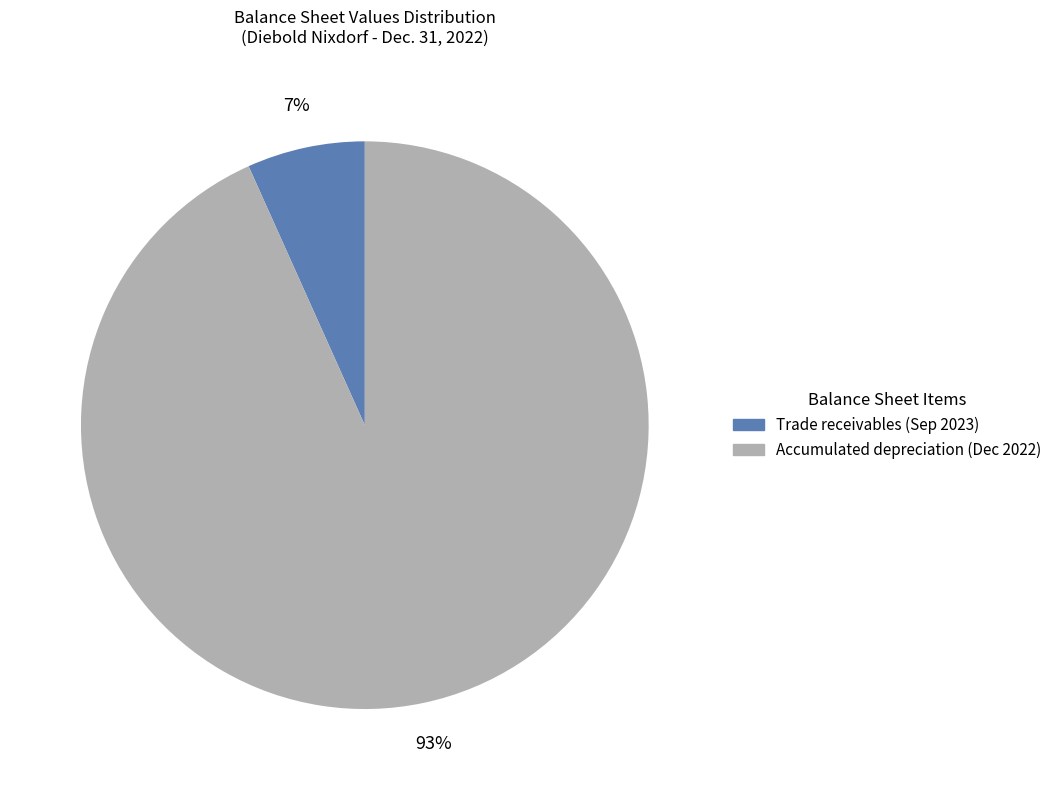

What percentage is the Accumulated depreciation (Dec 2022) slice, to the nearest percent?

93%